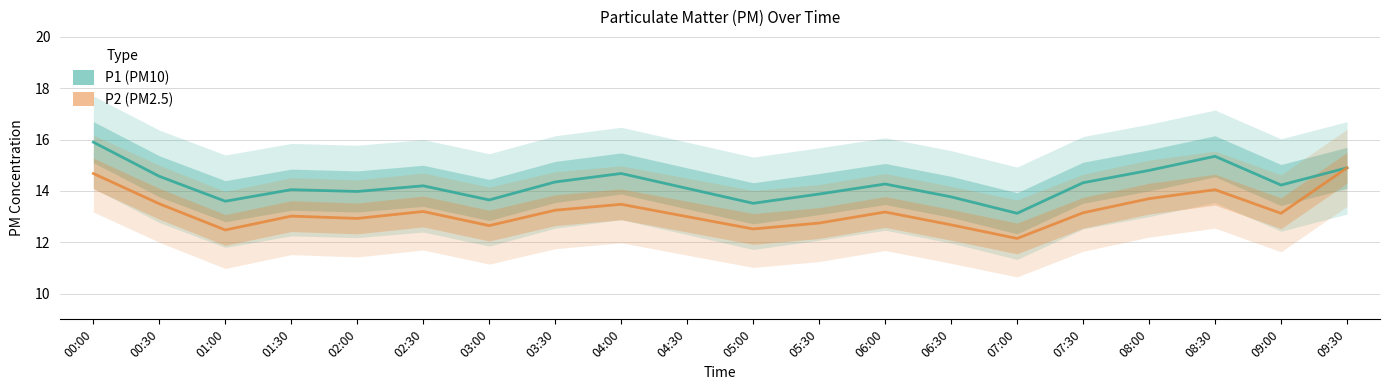

Between 04:30 and 08:30, which is larger?

08:30